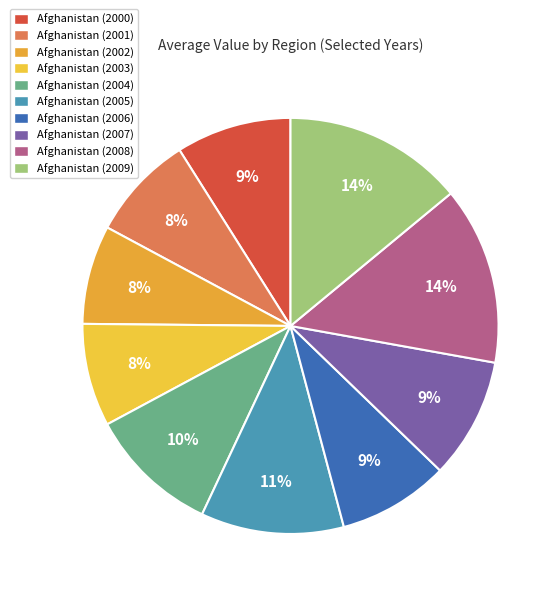

How many slices are in this pie chart?

10